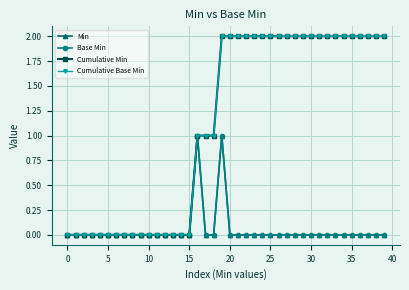

How many Min values are between 0 and 1?

40